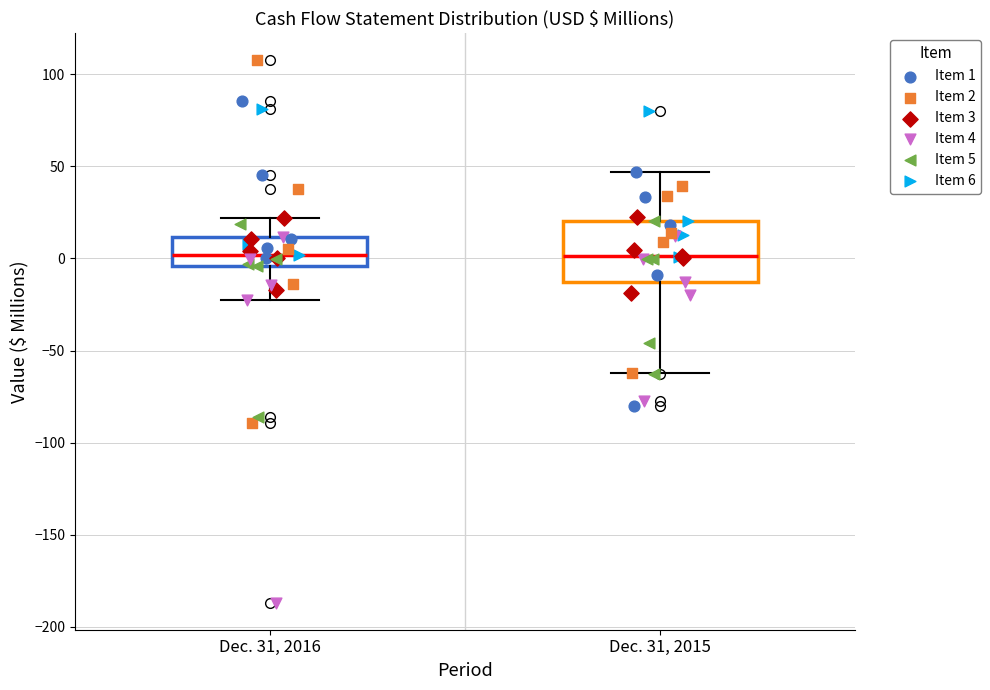

Where is the upper edge of the box for Dec. 31, 2016 on the y-axis? The values are not printed on the chart, so give them approximately, as read against the axis.

10